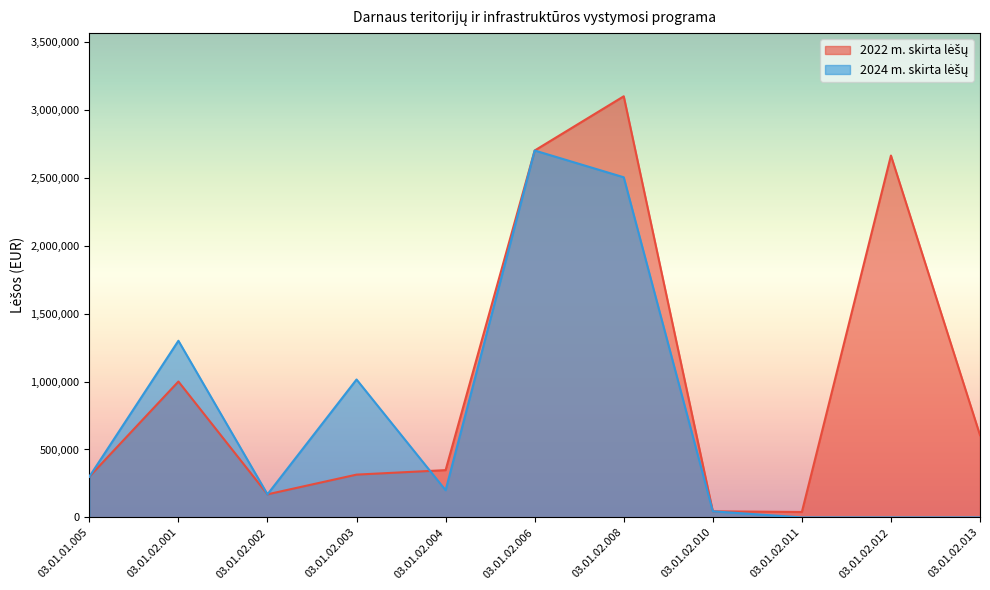

How many data points in 2022 m. skirta lėšų are less than 348000?

5